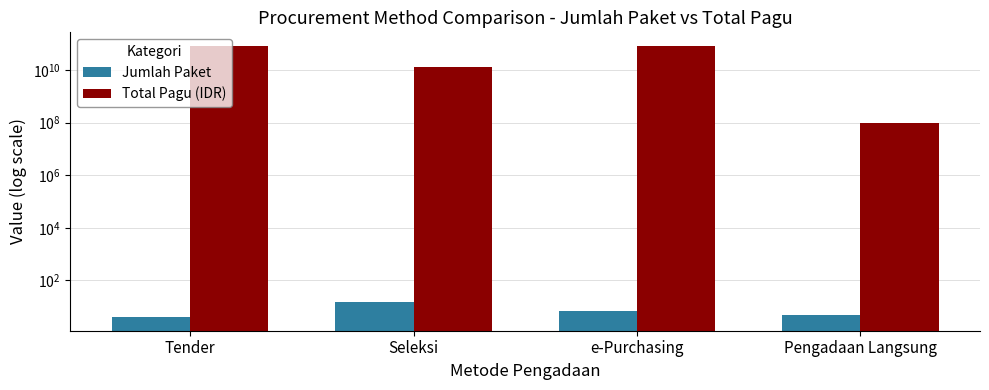

Does the chart contain any negative values?

No